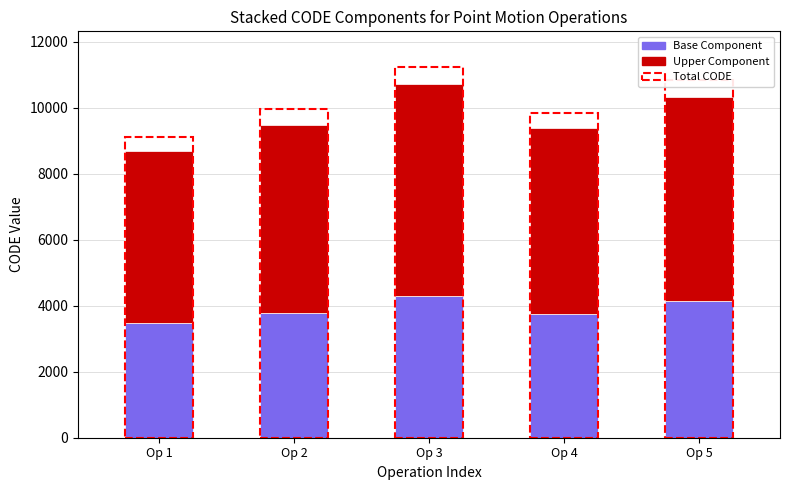

Read the Base Component value at Op 2.

3793